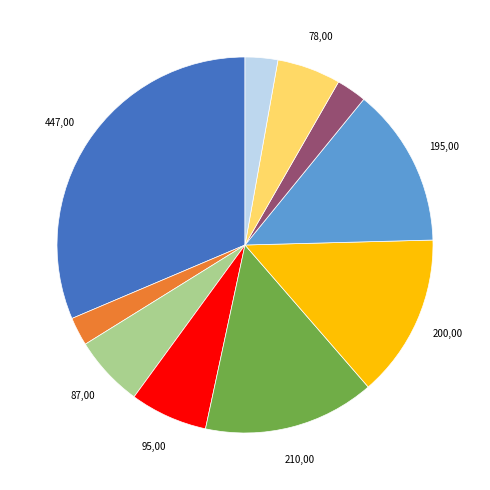

Does any single category account for the majority?

No